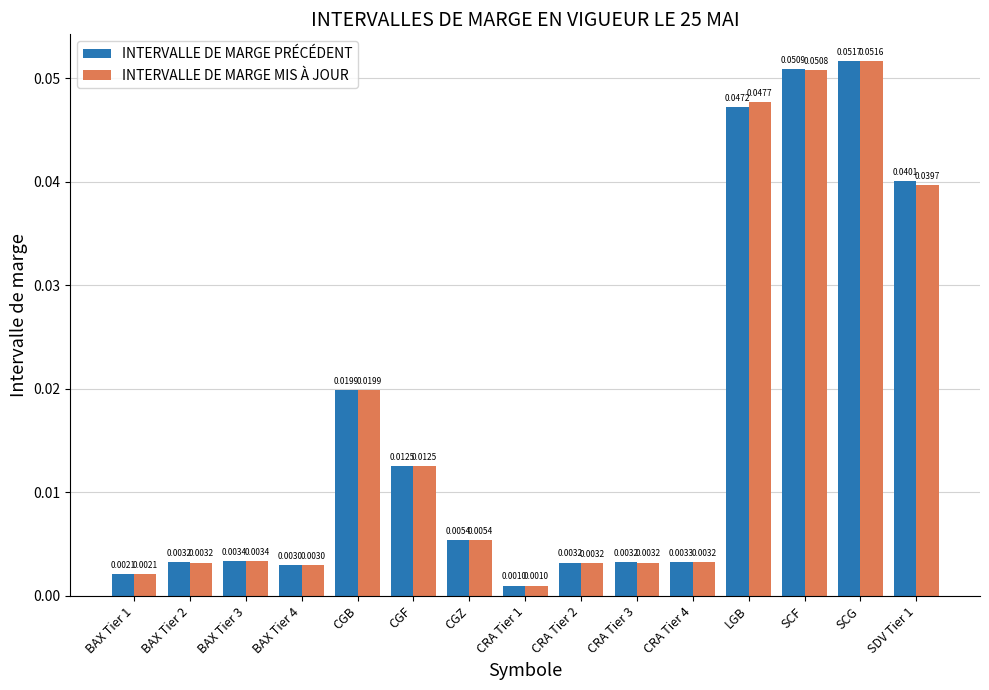

List the series in order of their peak value, highest first.

INTERVALLE DE MARGE PRÉCÉDENT, INTERVALLE DE MARGE MIS À JOUR